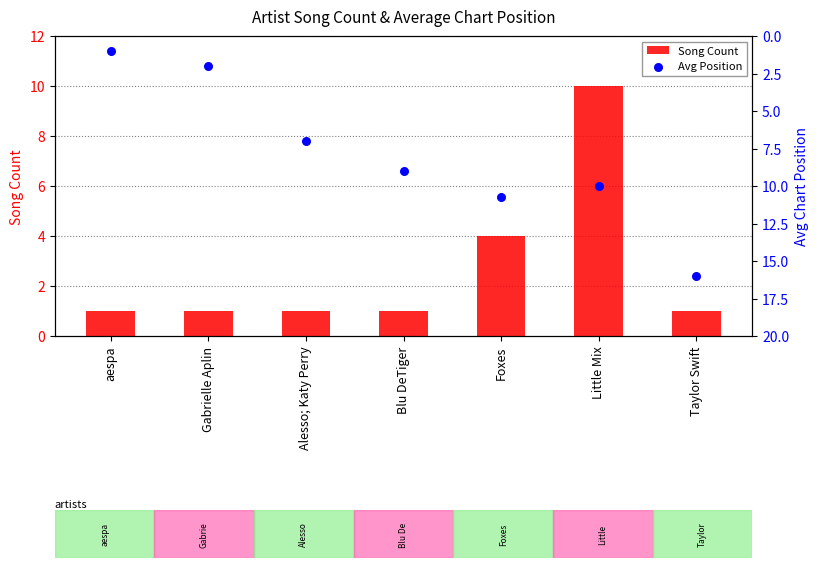

At how many categories does at least one series exceed 13?

1